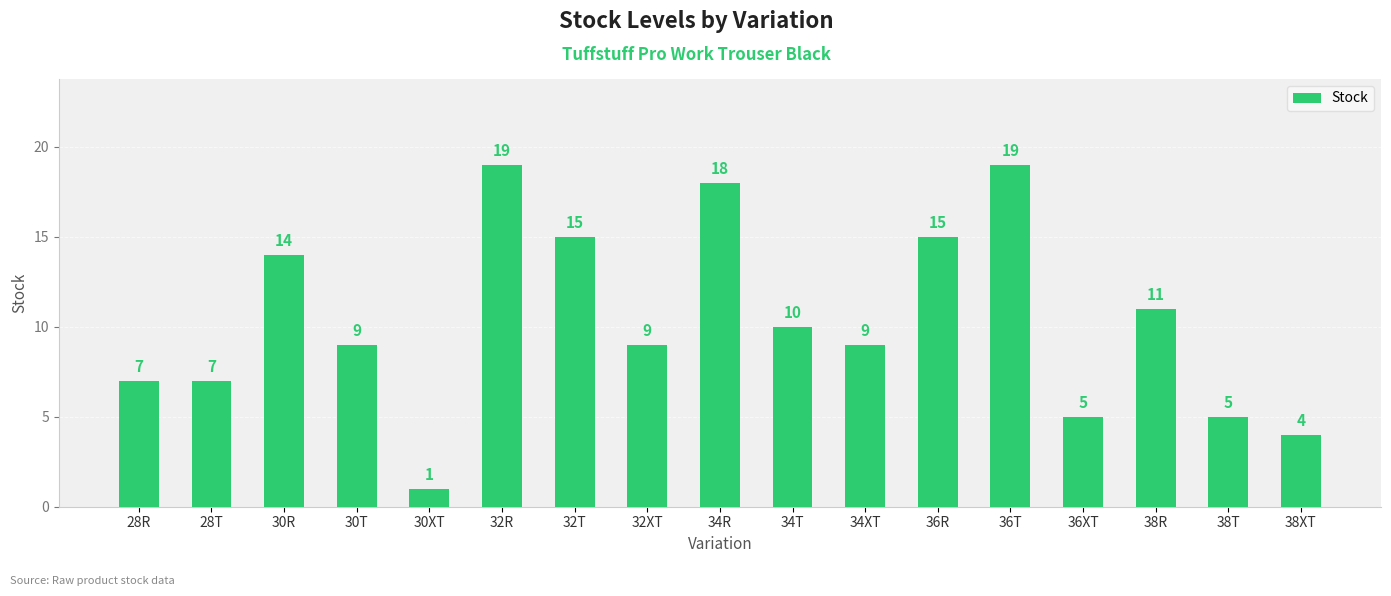

What is the value of the 14th bar from the left?

5